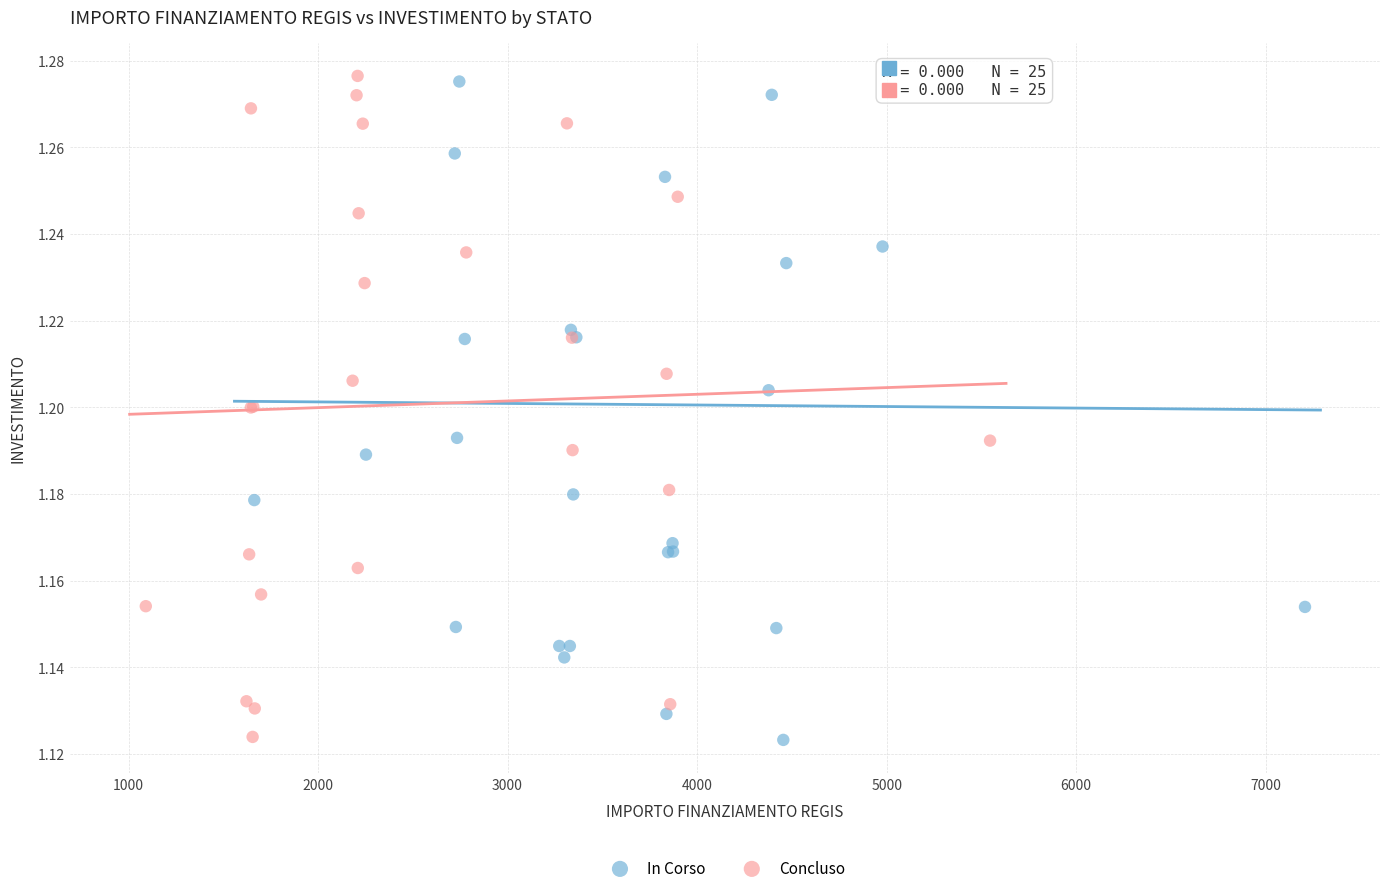

What are all the series names shown in the legend?

In Corso, Concluso